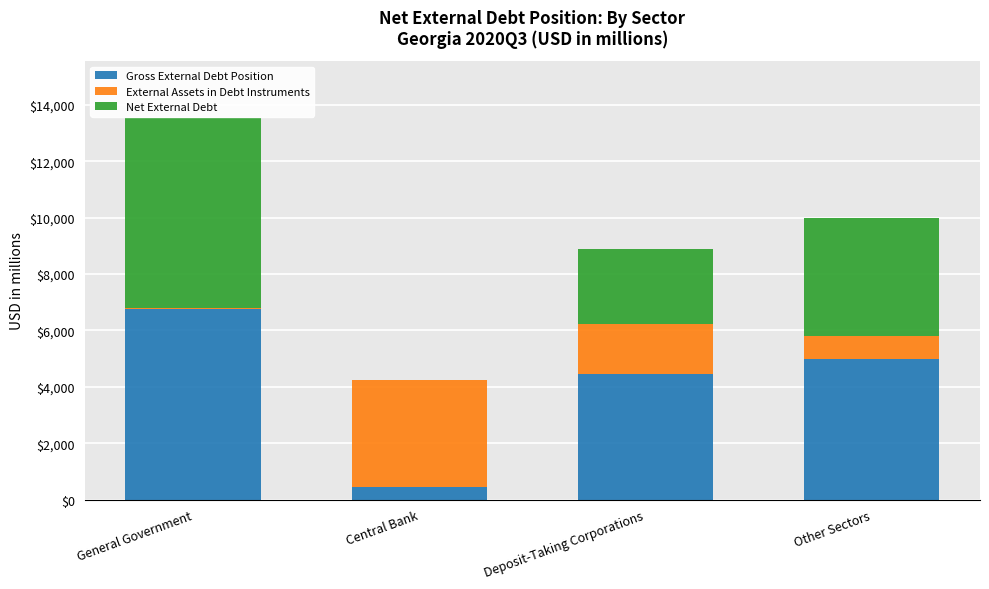

Reading left to right, list the values for the Gross External Debt Position series.

General Government=6764	Central Bank=458	Deposit-Taking Corporations=4445	Other Sectors=5000